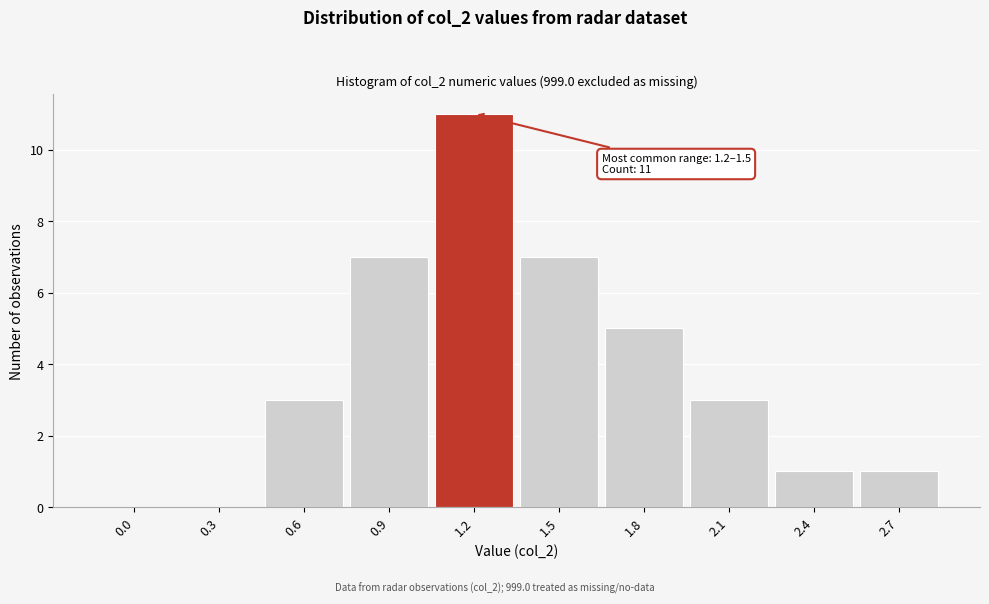

Reading right to left, list all the values displayed in this chart.

2.7=1	2.4=1	2.1=3	1.8=5	1.5=7	1.2=11	0.9=7	0.6=3	0.3=0	0.0=0